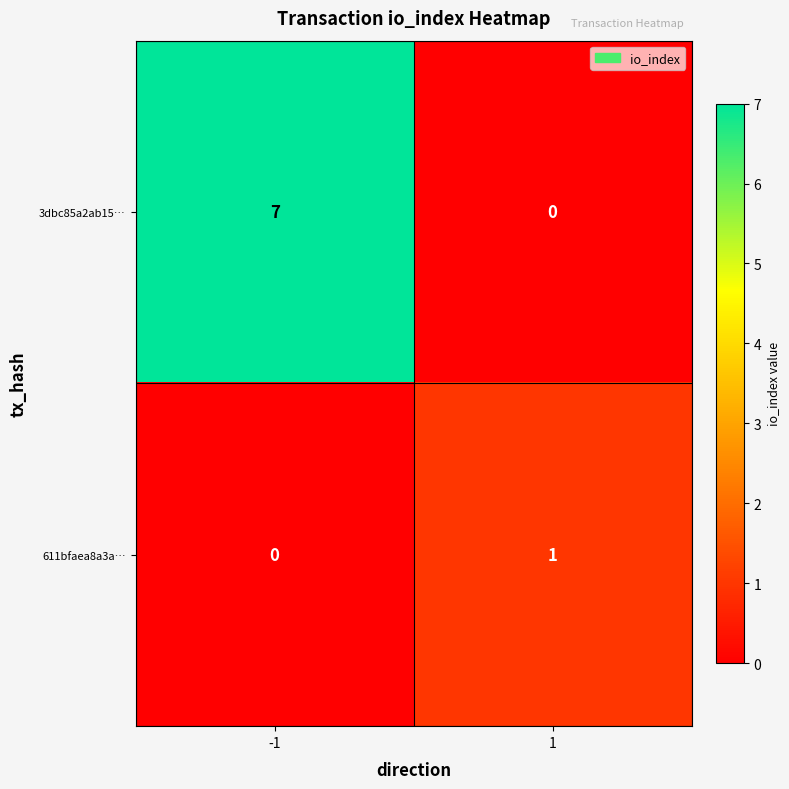

What is the approximate value of 3dbc85a2ab15… at -1?

7